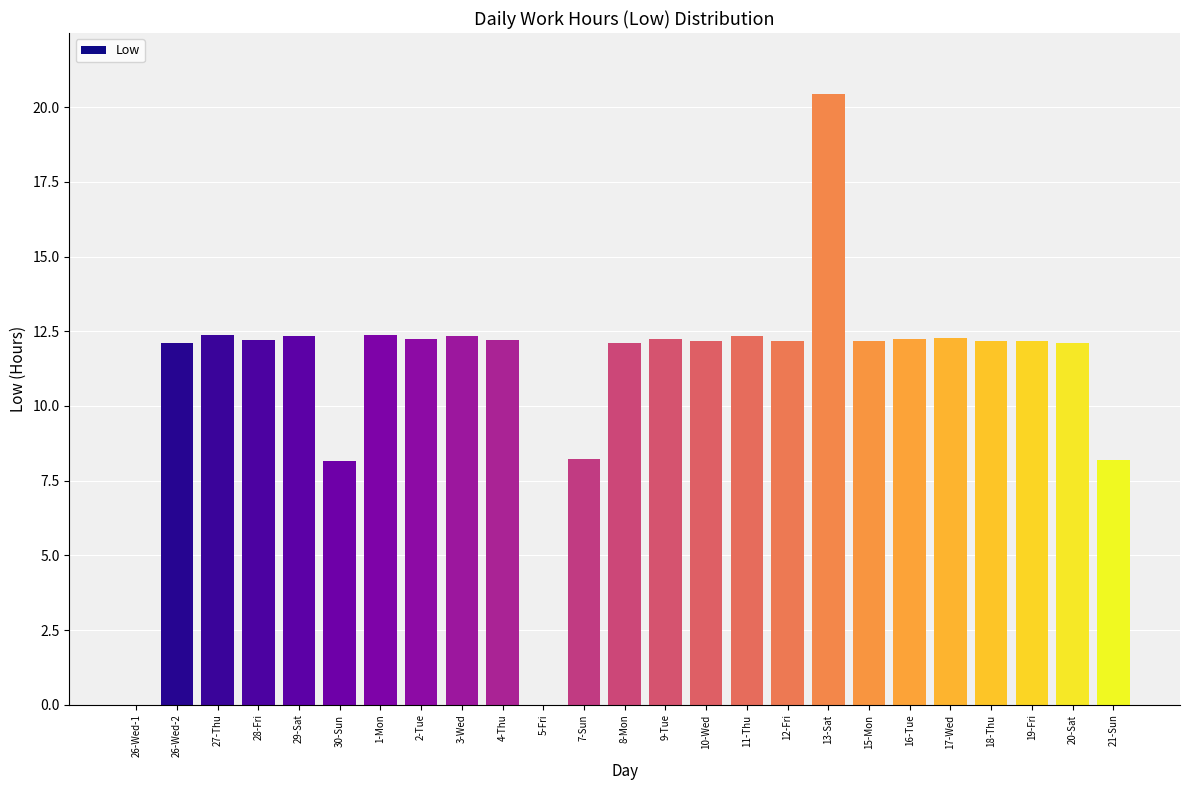

Between 16-Tue and 30-Sun, which is larger?

16-Tue